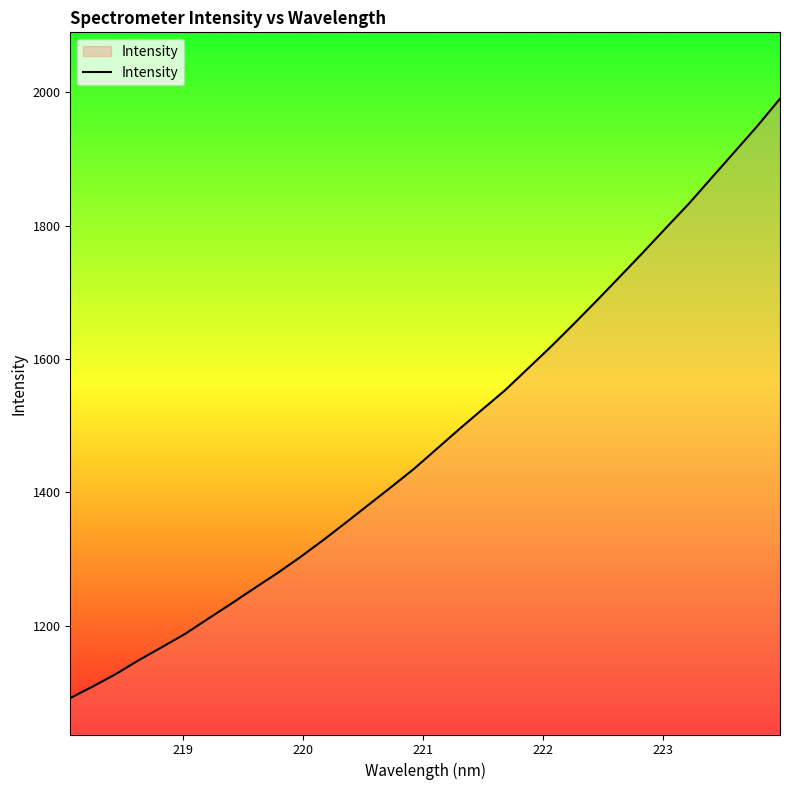

What is the greatest value displayed?

1990.1